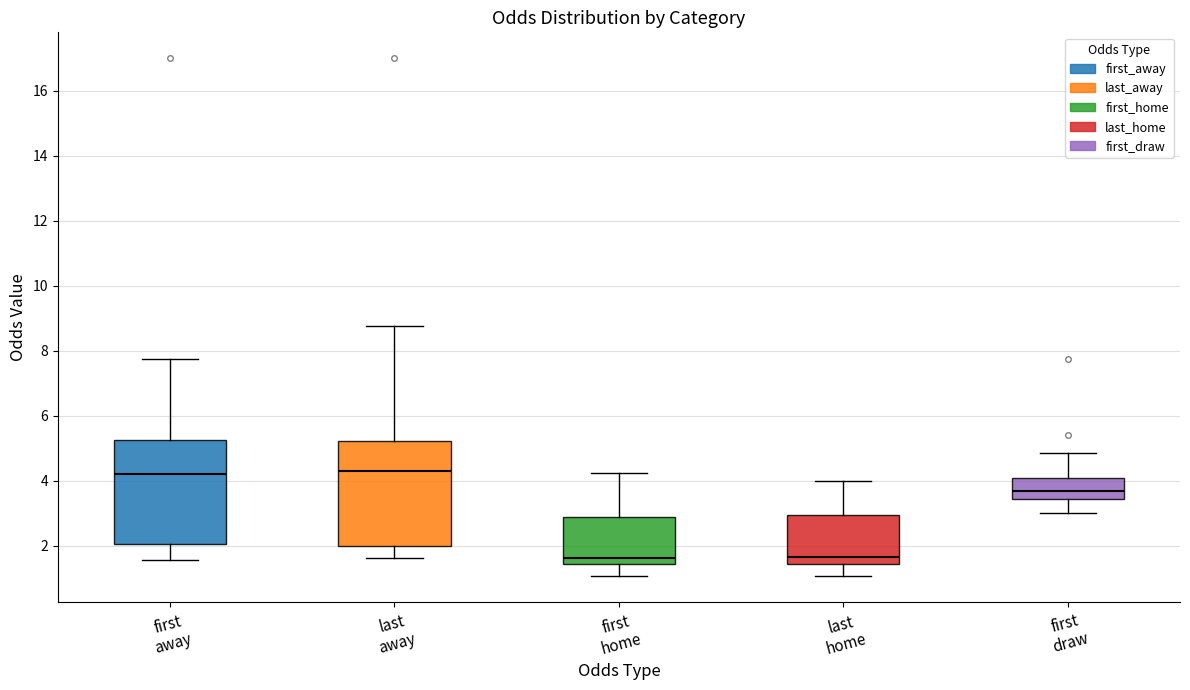

Reading left to right, transcribe this box plot: for each box, give where its median line is, the range the box spans, and where its two whiskers end, as read against the y-axis. The values are not printed on the chart, so give them approximately, as read against the axis.

first away: median 4.2, box 2.0 to 5.2, whiskers 1.6 to 7.8
last away: median 4.4, box 2.0 to 5.2, whiskers 1.6 to 8.8
first home: median 1.6, box 1.4 to 3.0, whiskers 1.0 to 4.2
last home: median 1.6, box 1.4 to 3.0, whiskers 1.0 to 4.0
first draw: median 3.6, box 3.4 to 4.0, whiskers 3.0 to 4.8